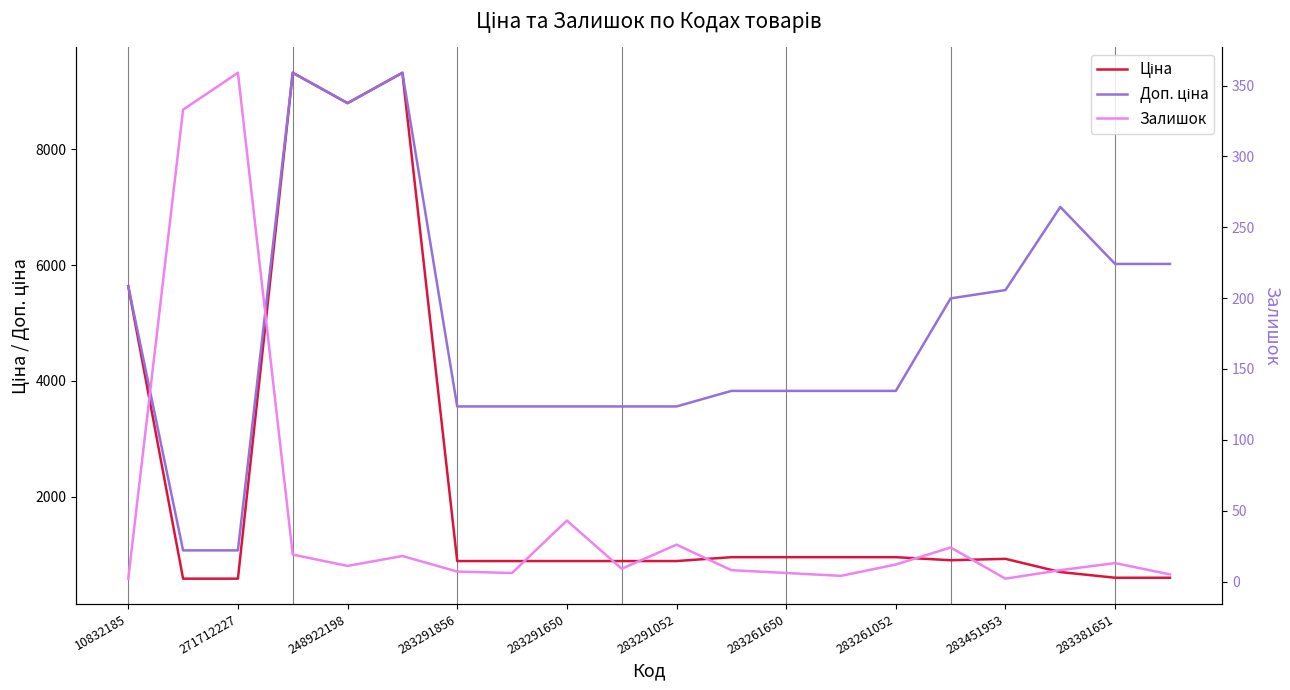

Rank the series by their maximum value, from lowest to highest.

Залишок, Ціна, Доп. ціна